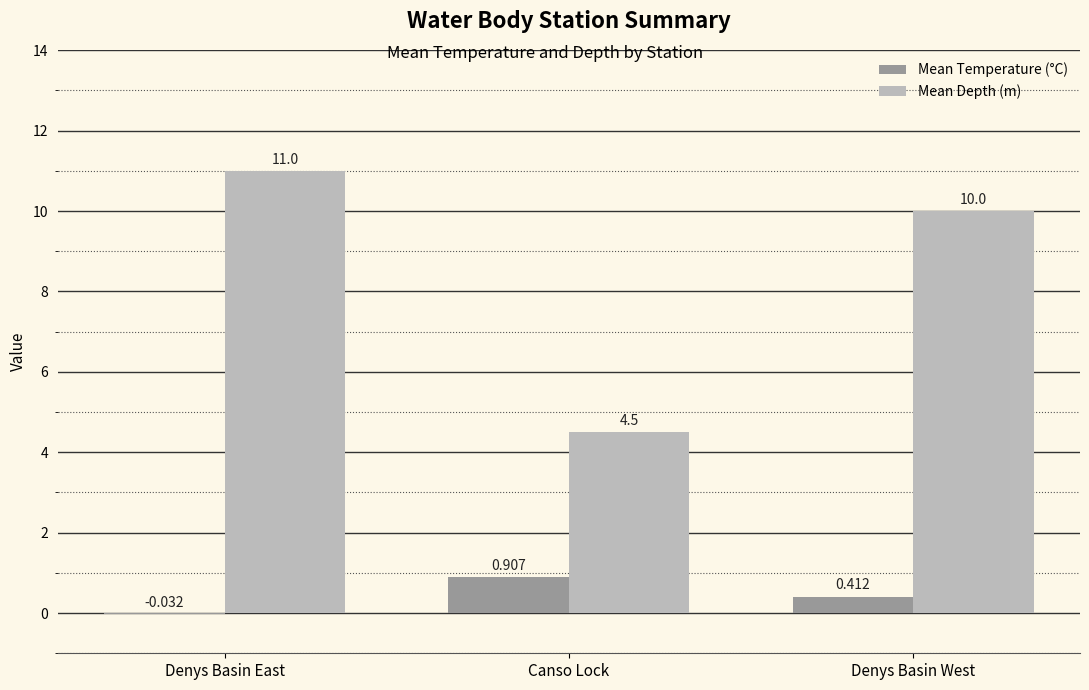

At which category is the sum across all series the highest?

Denys Basin East